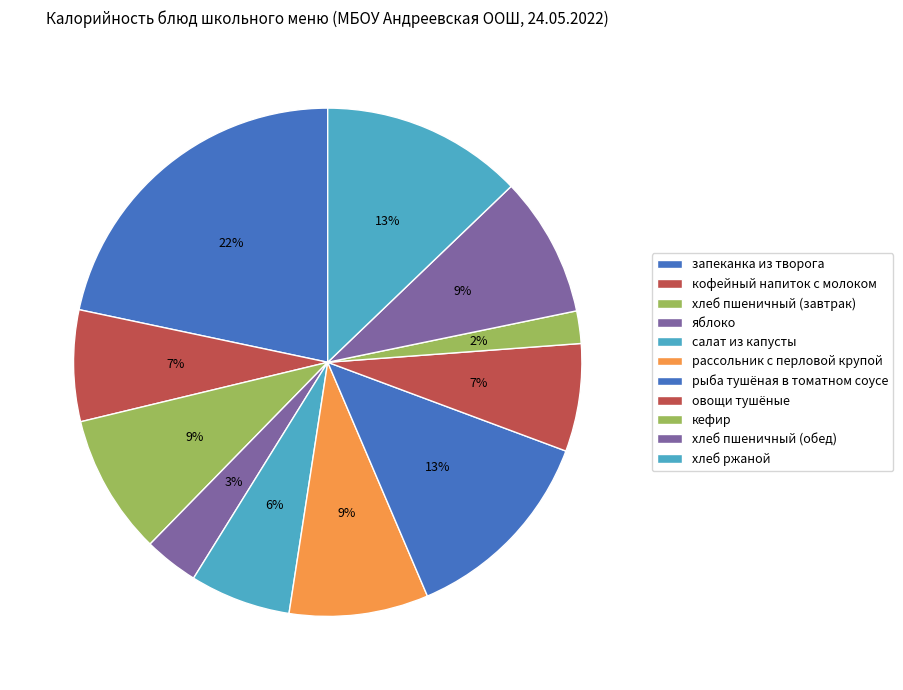

What is the largest slice in the pie chart?

запеканка из творога